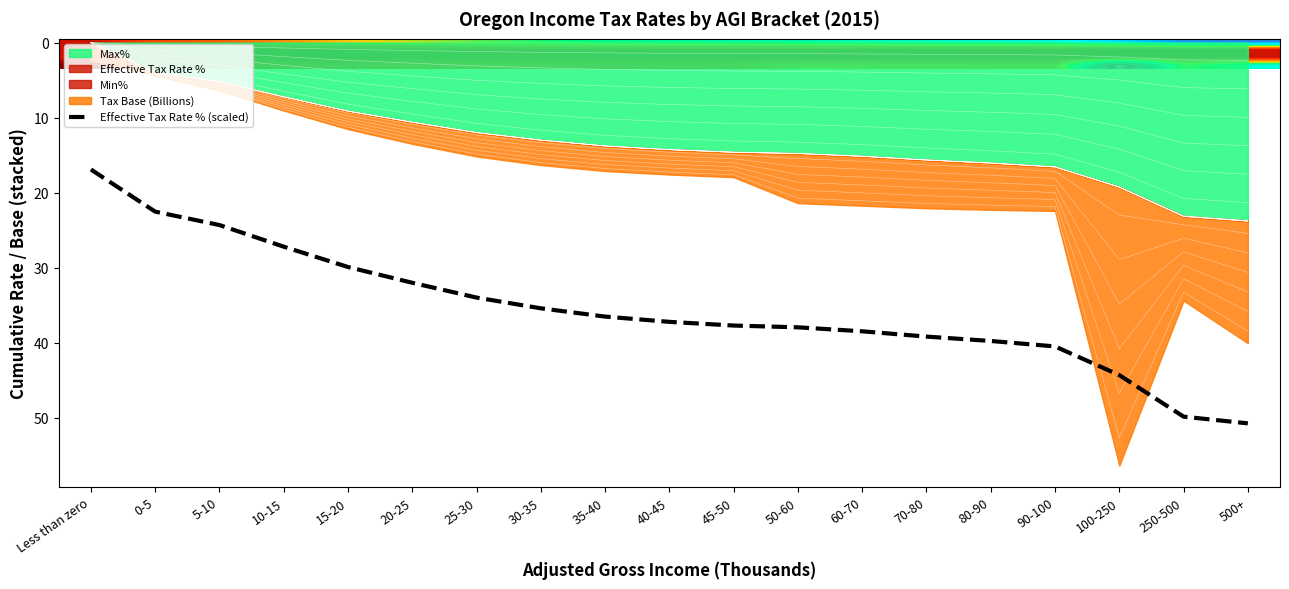

At which category is the sum across all series the highest?

100-250